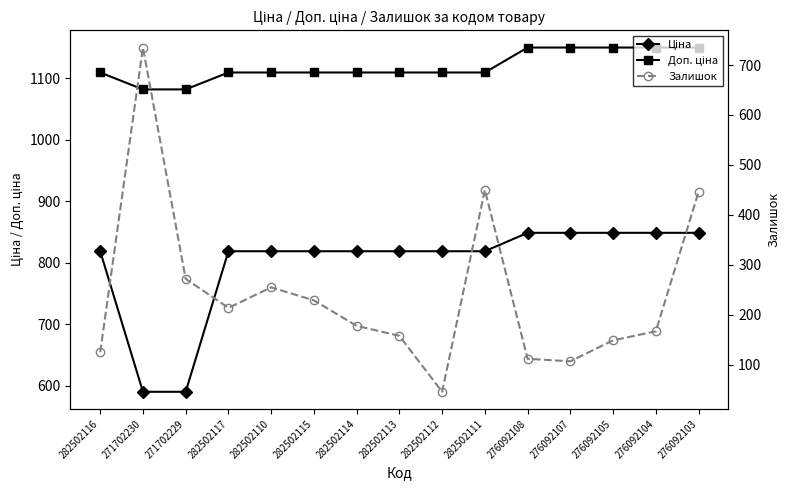

Which category has the lowest value across all series?

282502112